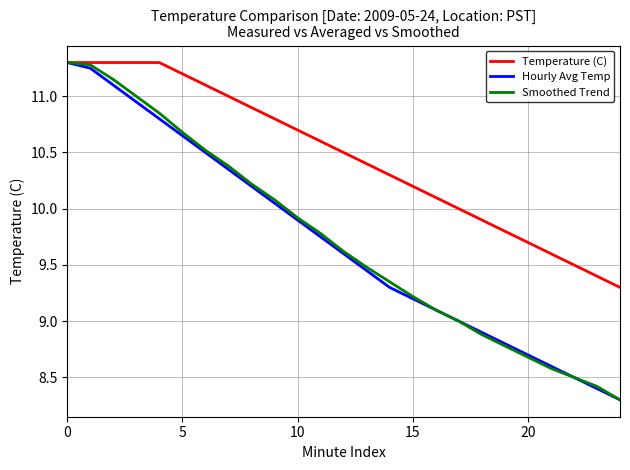

Which series has the largest total across all categories?

Temperature (C)